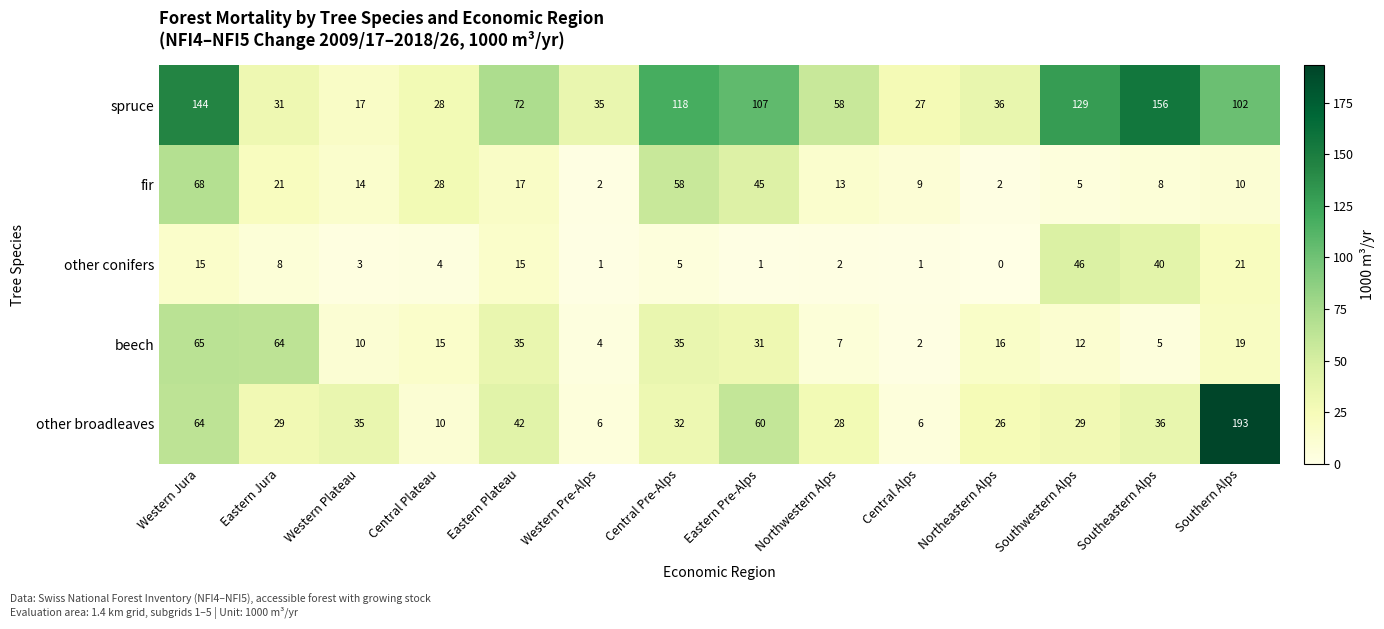

Count the number of categories in the chart.

14